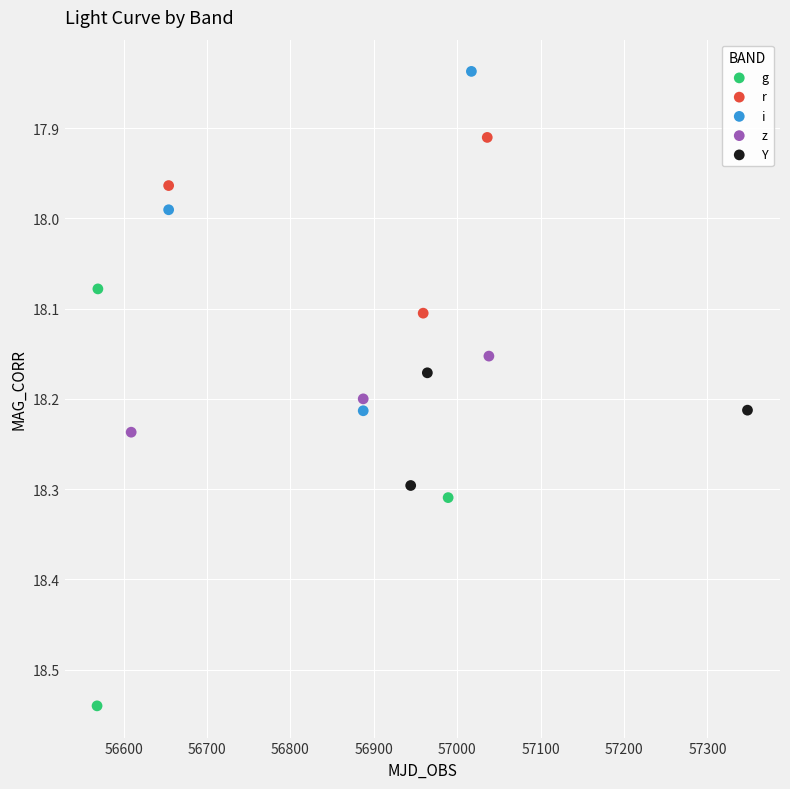

What are all the series names shown in the legend?

g, r, i, z, Y